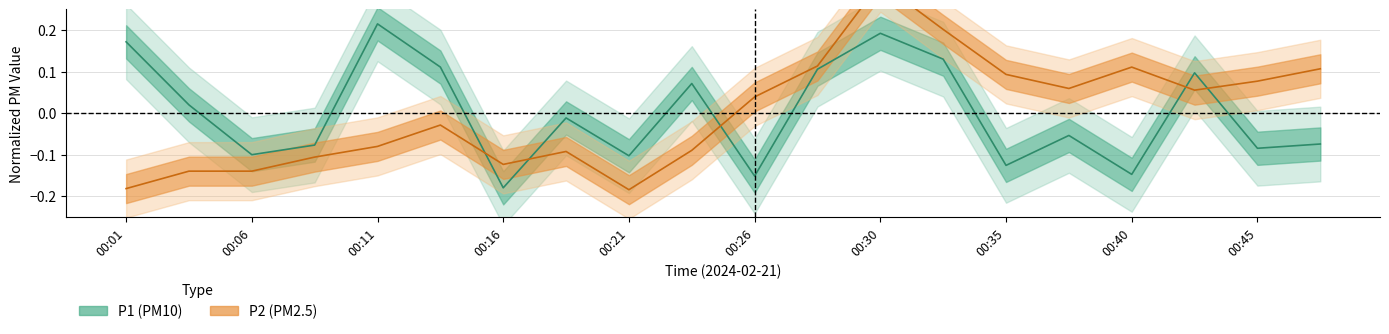

Is the value of P1 at 00:23 greater than the value of P2 at 00:16?

Yes